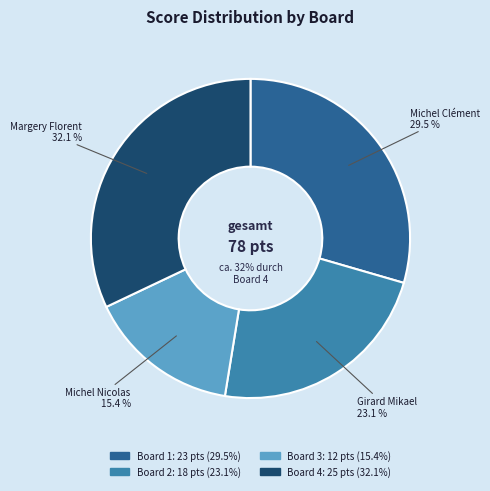

Between Board 1 and Board 3, which is larger?

Board 1